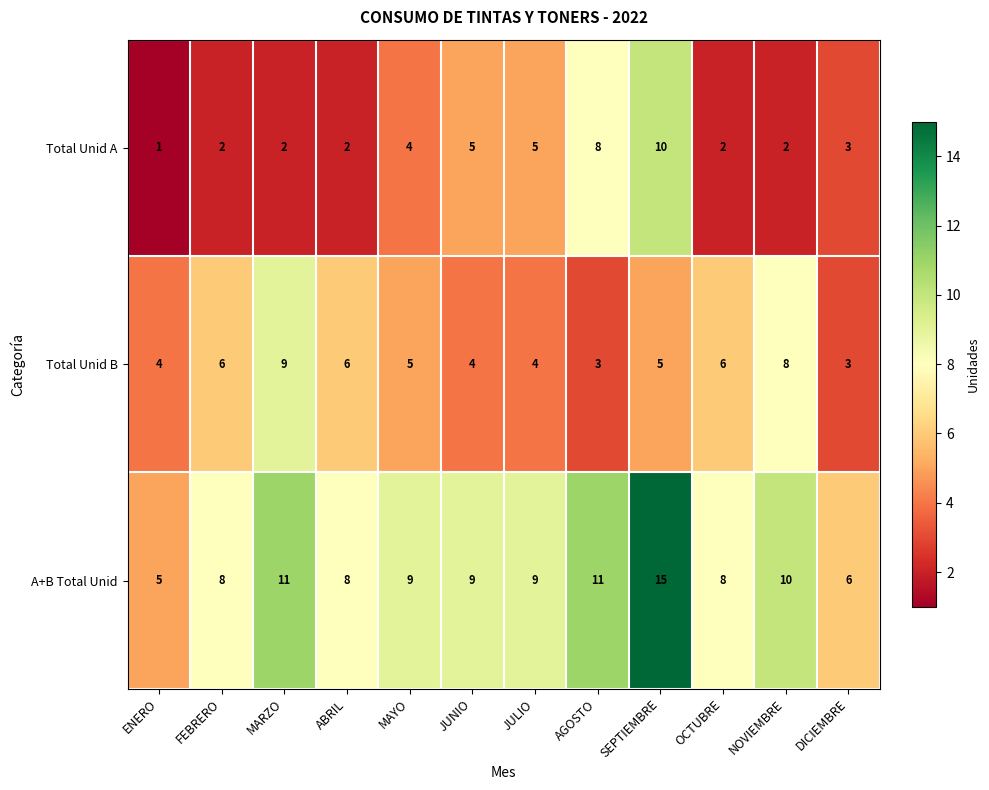

How many series are shown in this chart?

3